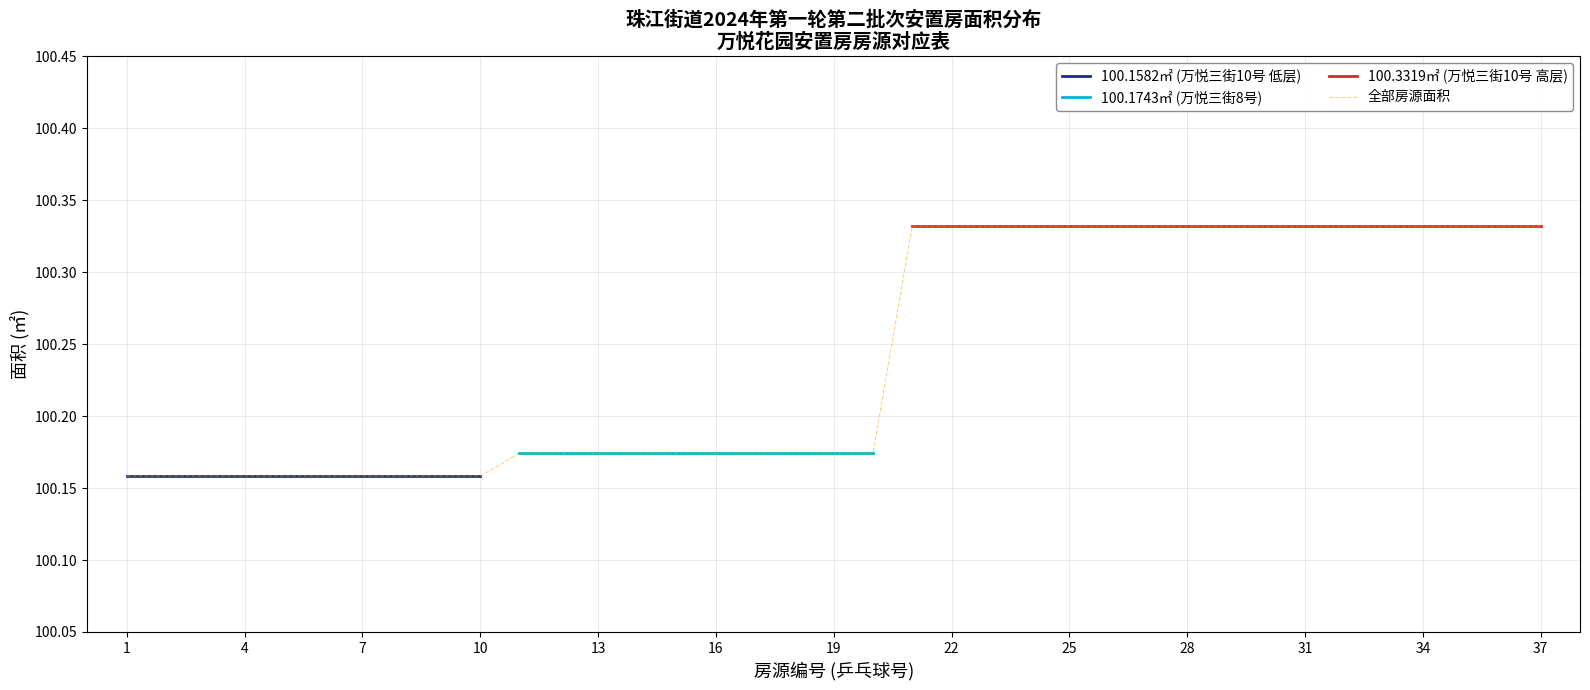

Reading left to right, what are all the values shown in this chart?

1=100.2	2=100.2	3=100.2	4=100.2	5=100.2	6=100.2	7=100.2	8=100.2	9=100.2	10=100.2	11=100.2	12=100.2	13=100.2	14=100.2	15=100.2	16=100.2	17=100.2	18=100.2	19=100.2	20=100.2	21=100.3	22=100.3	23=100.3	24=100.3	25=100.3	26=100.3	27=100.3	28=100.3	29=100.3	30=100.3	31=100.3	32=100.3	33=100.3	34=100.3	35=100.3	36=100.3	37=100.3